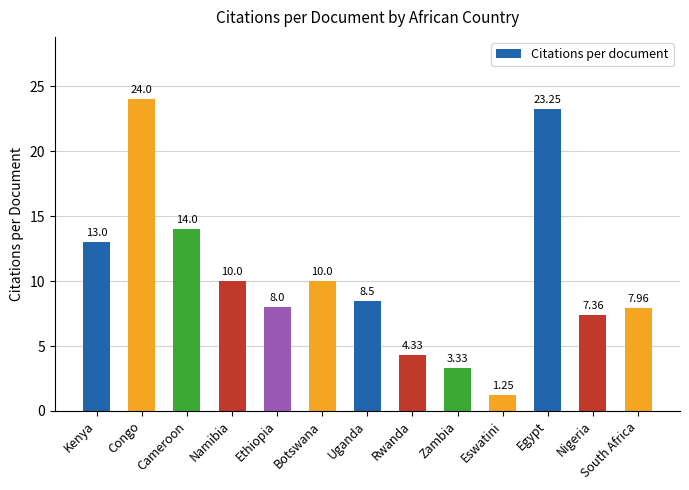

What is the label of the 13th bar from the right?

Kenya